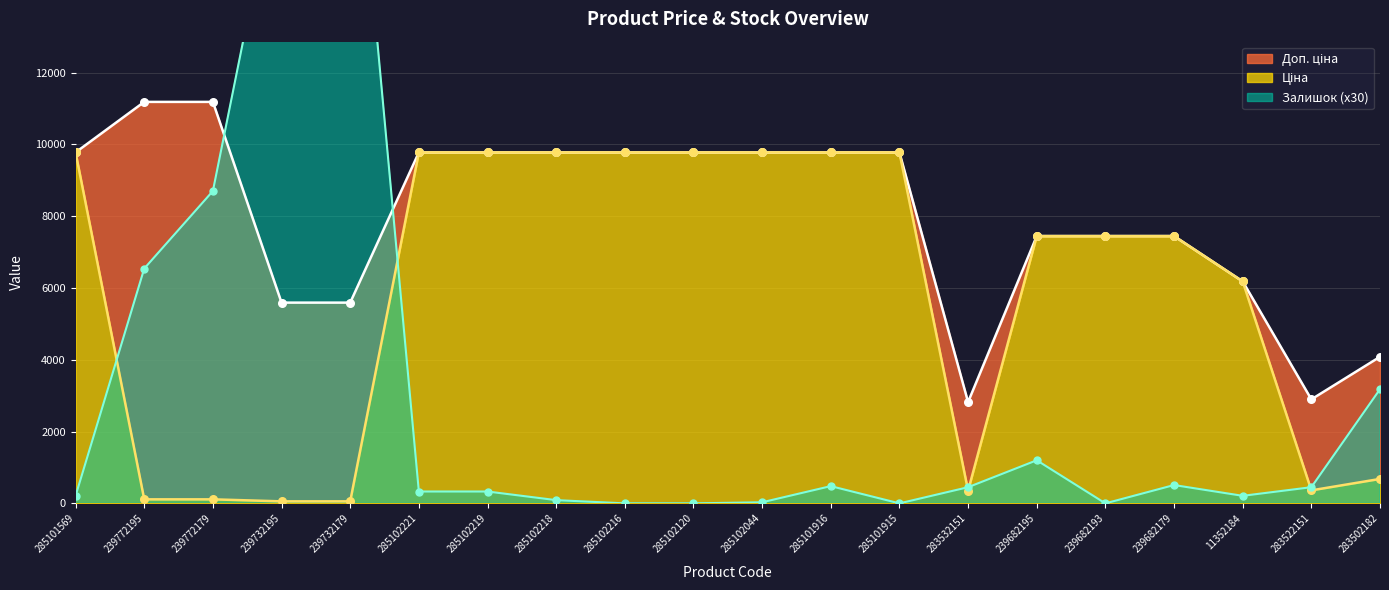

Is the value of Доп. ціна at 285102216 greater than the value of Залишок at 11352184?

Yes